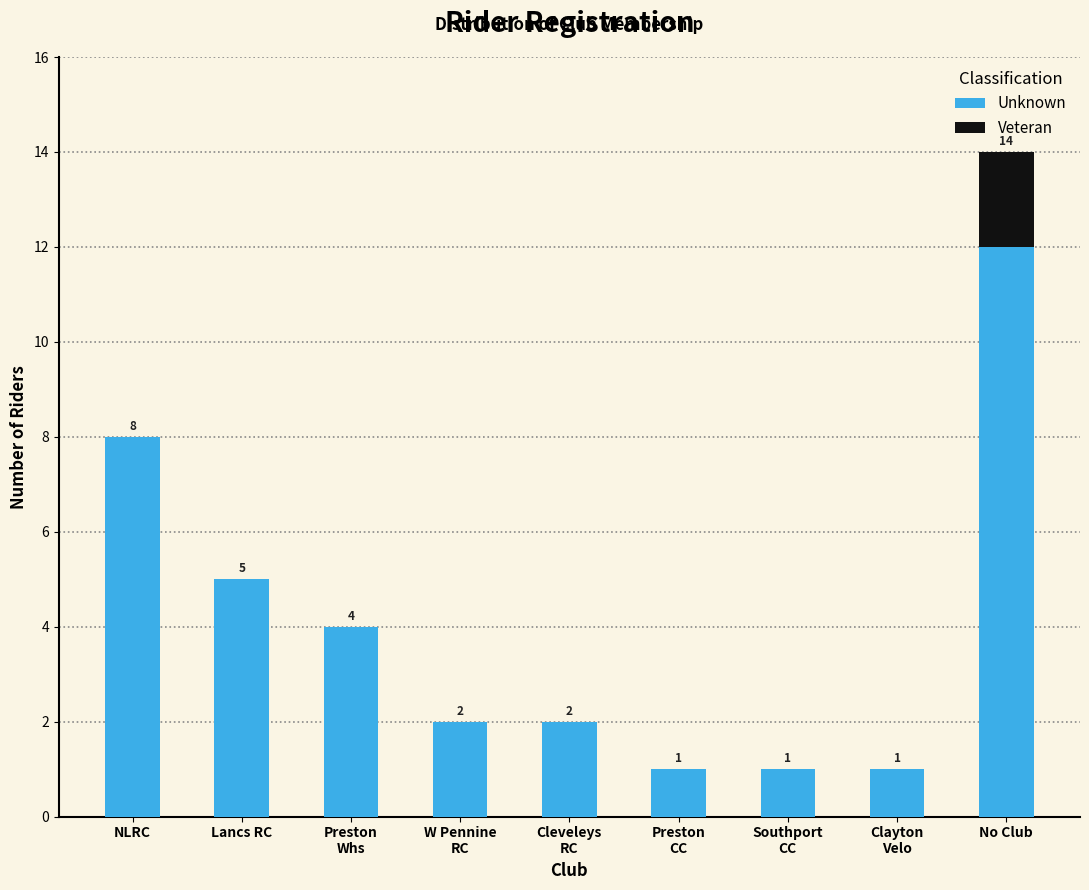

Which category has the highest value in the Unknown series?

No Club